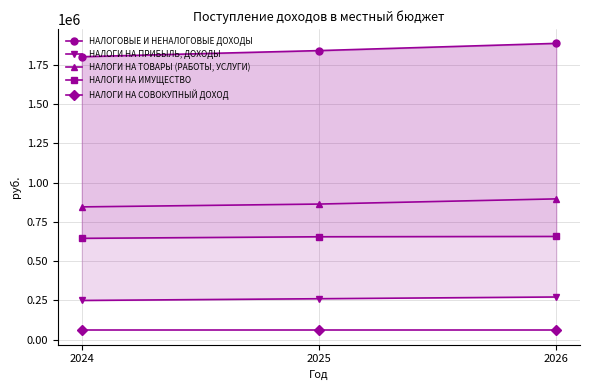

At which category is the sum across all series the highest?

2026